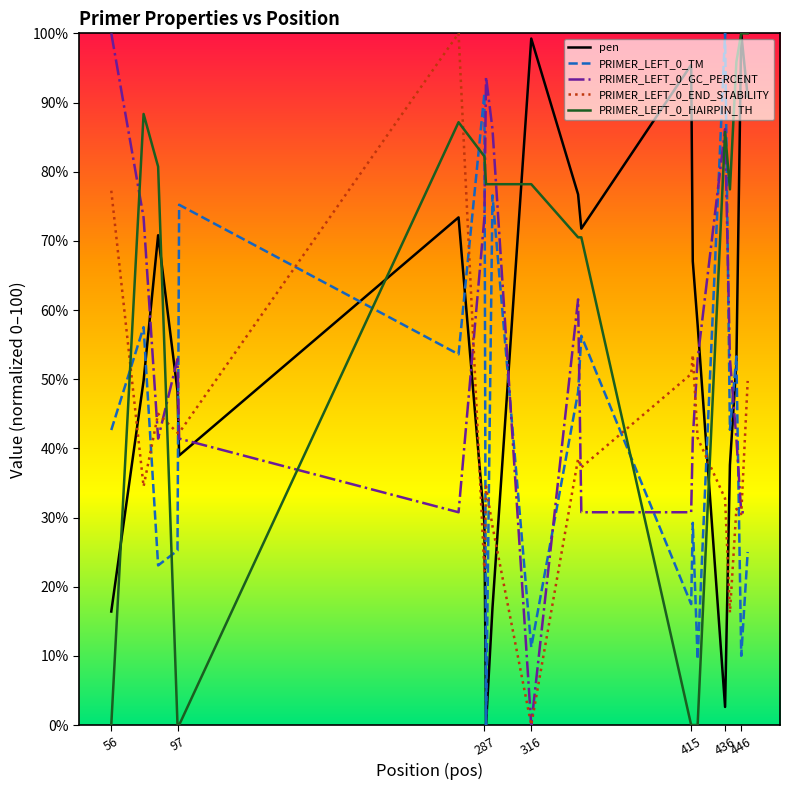

True or false: PRIMER_LEFT_0_END_STABILITY and pen intersect in this chart.

True